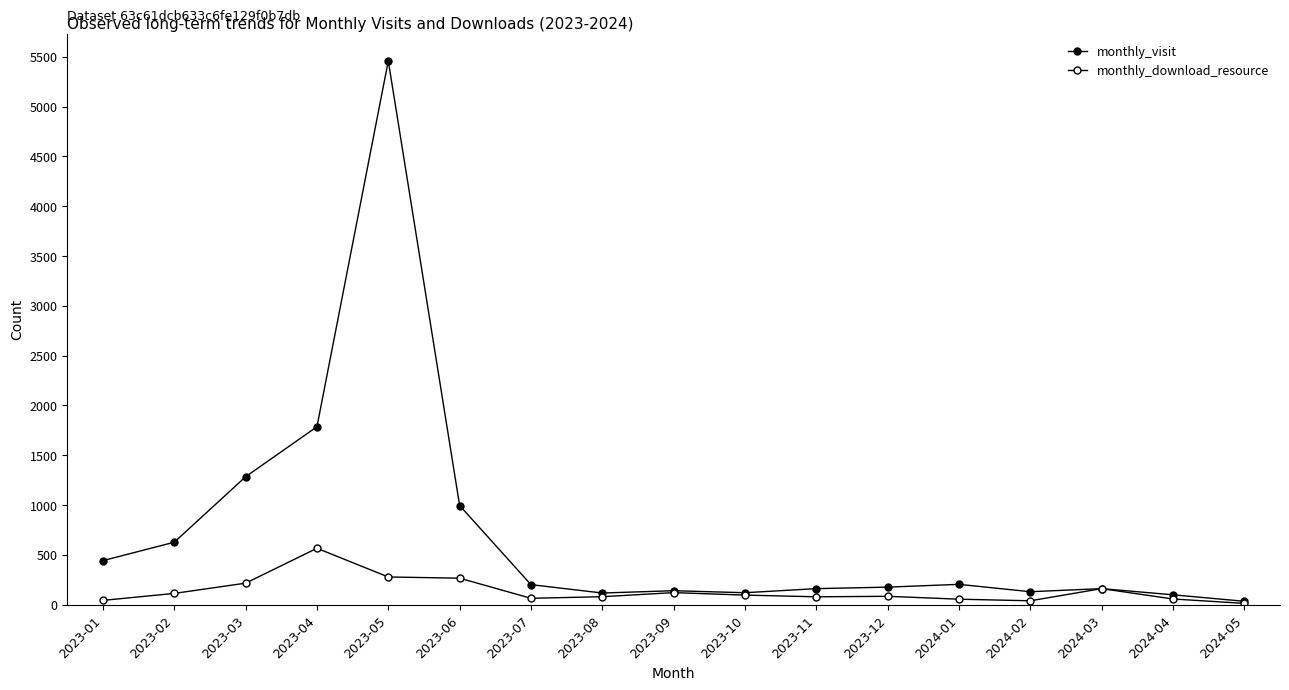

Does the chart have visible grid lines?

No